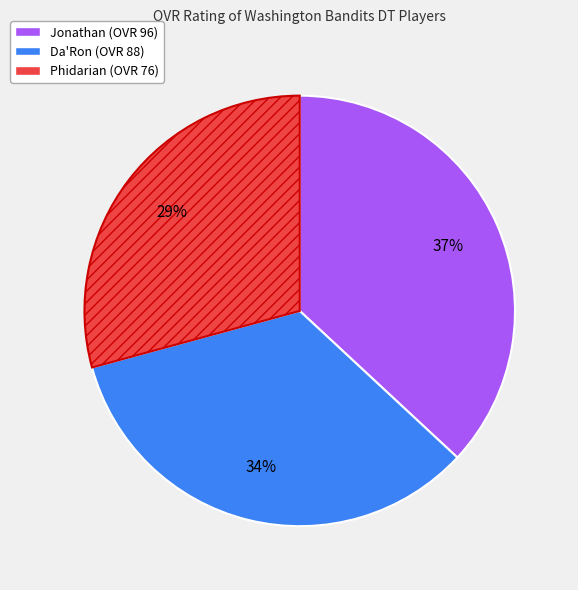

Combined, do Jonathan and Da'Ron account for over 50%?

Yes